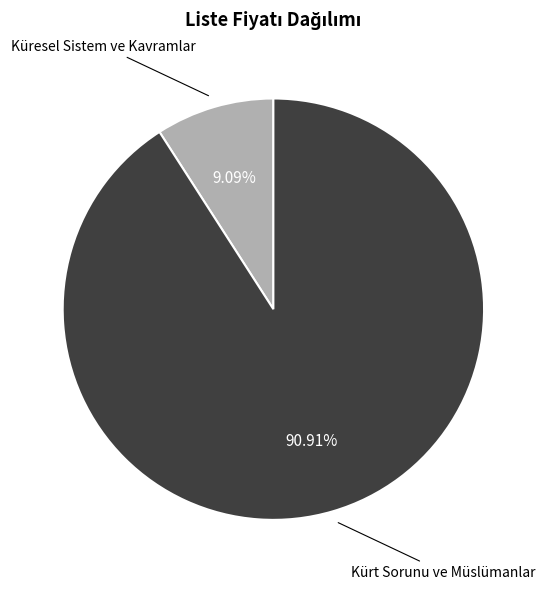

What percentage is NOT represented by Kürt Sorunu ve Müslümanlar?

9.1%